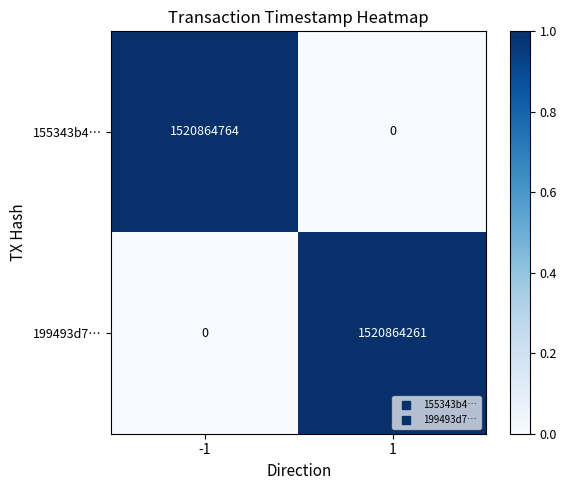

Which series has the largest total across all categories?

155343b4…